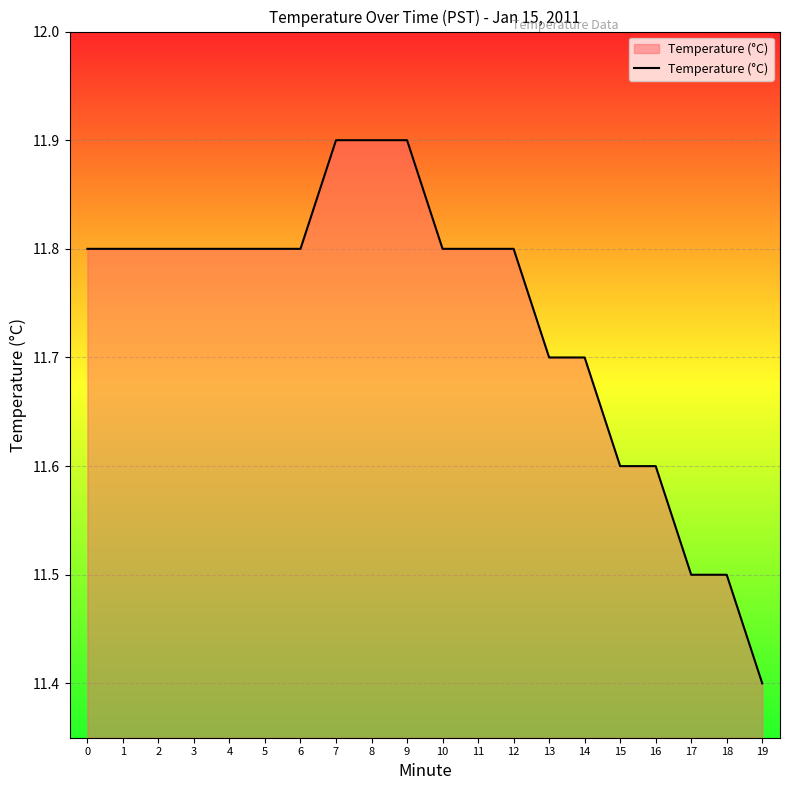

Reading left to right, list all the values displayed in this chart.

11.8	11.8	11.8	11.8	11.8	11.8	11.8	11.9	11.9	11.9	11.8	11.8	11.8	11.7	11.7	11.6	11.6	11.5	11.5	11.4